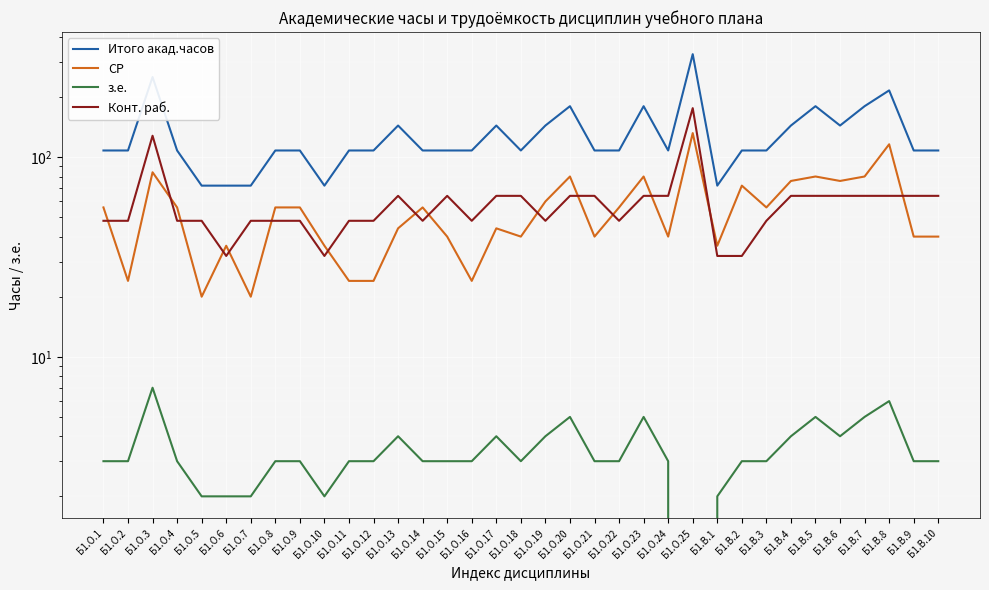

What are all the series names shown in the legend?

Итого акад.часов, СР, з.е., Конт. раб.